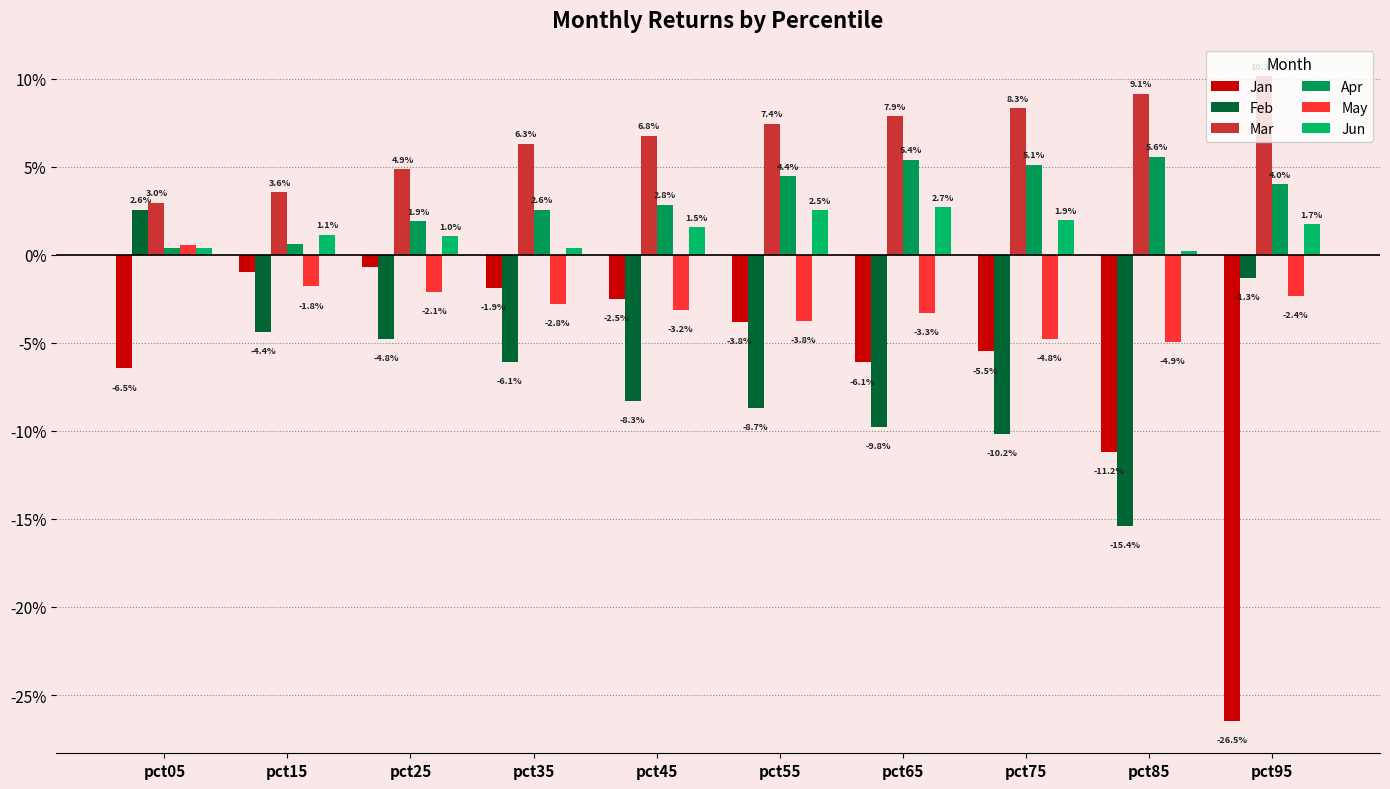

Does the chart contain stacked bars?

No